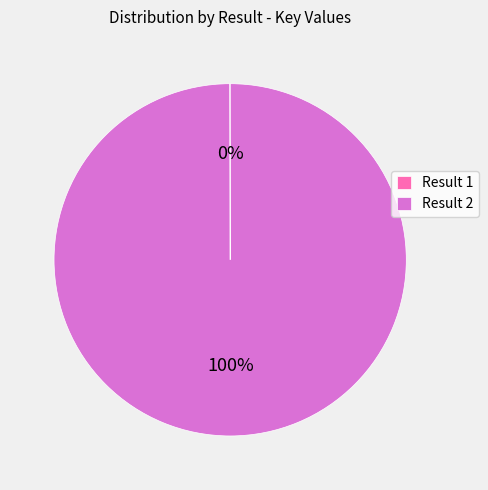

True or false: Result 2 accounts for 100% of the total.

True